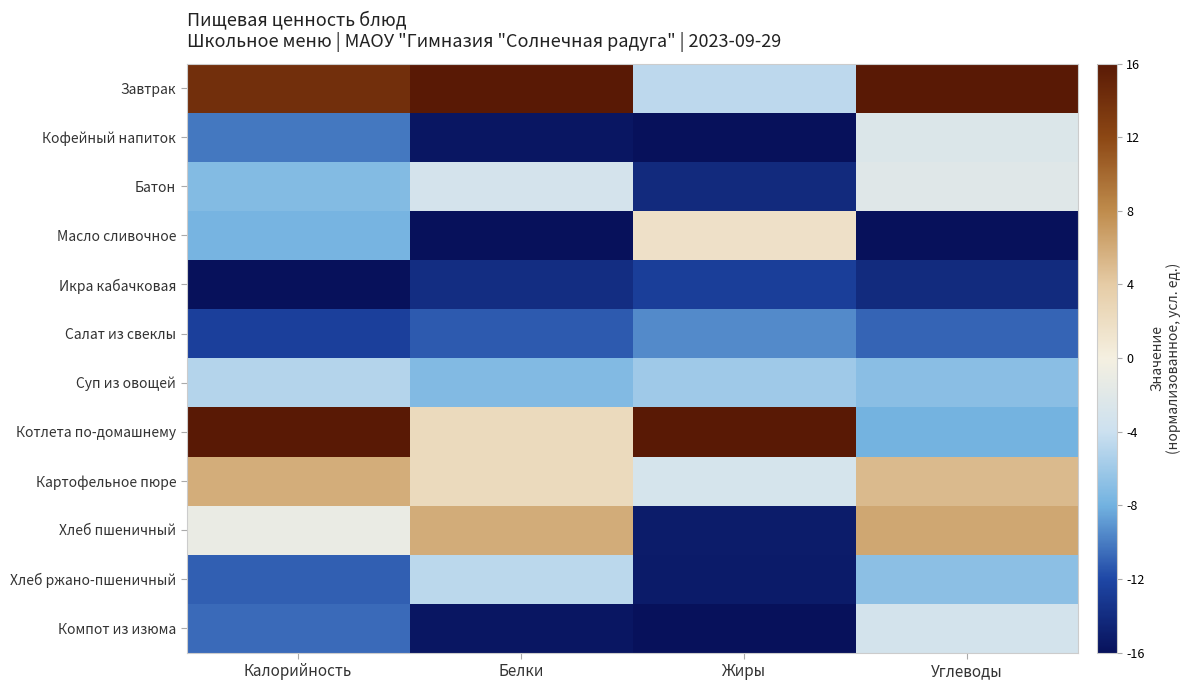

At Калорийность, list the series in order from largest to smallest.

Котлета по-домашнему, Завтрак, Картофельное пюре, Хлеб пшеничный, Суп из овощей, Батон, Масло сливочное, Кофейный напиток, Компот из изюма, Хлеб ржано-пшеничный, Салат из свеклы, Икра кабачковая